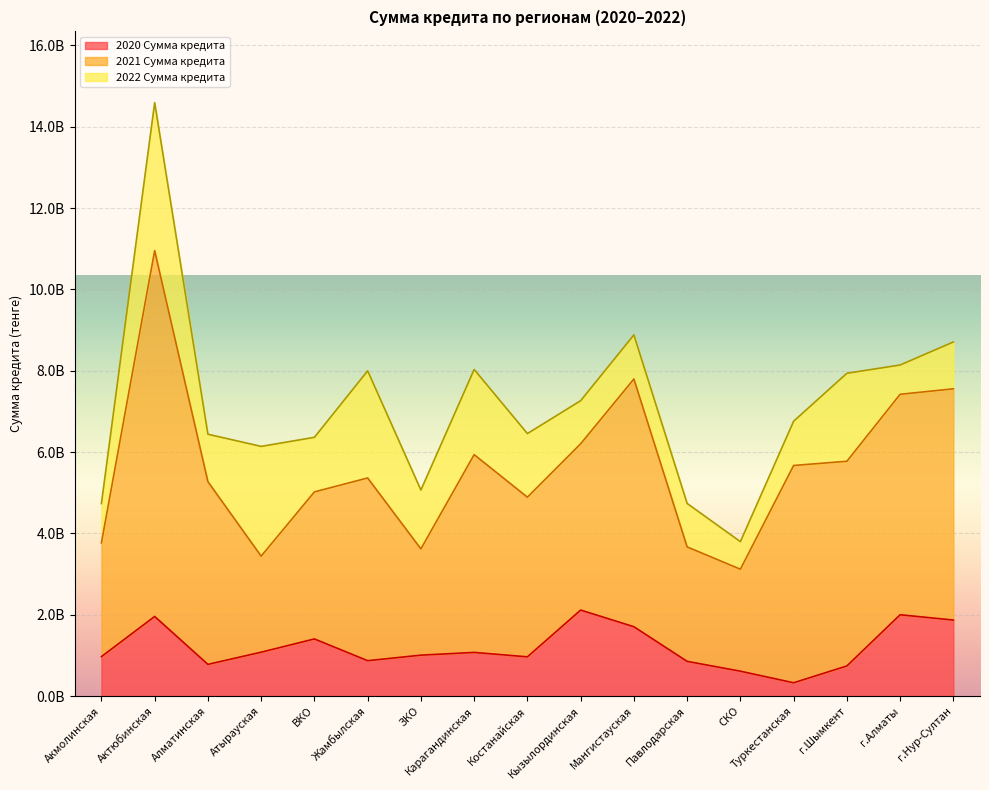

What is the average value of the 2021 Сумма кредита series?

4419982653